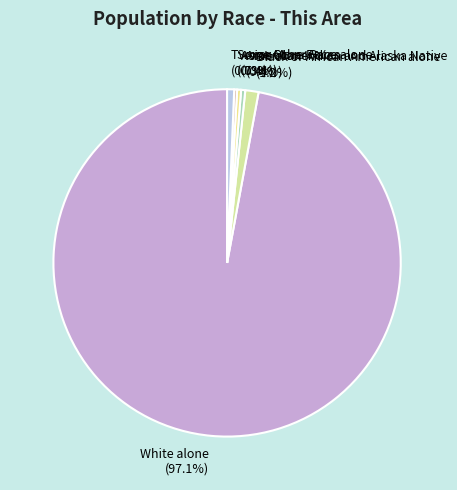

Which has a higher value, American Indian and Alaska Native (0.4%) or White alone (97.1%)?

White alone (97.1%)